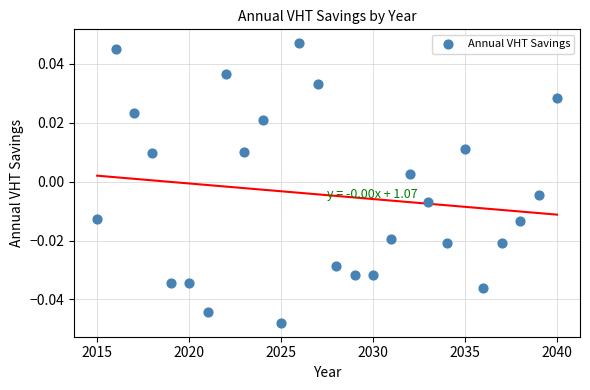

Count the number of points in this scatter plot.

26